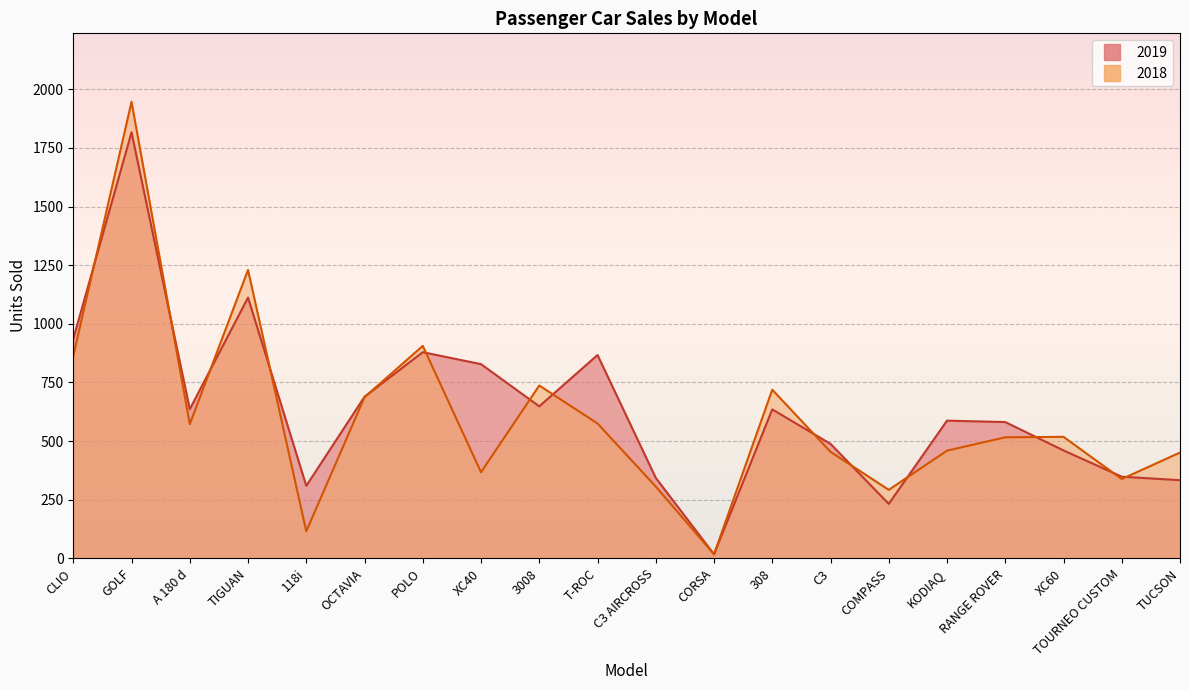

What is the difference between the second highest and second lowest values in the 2019 series?

880